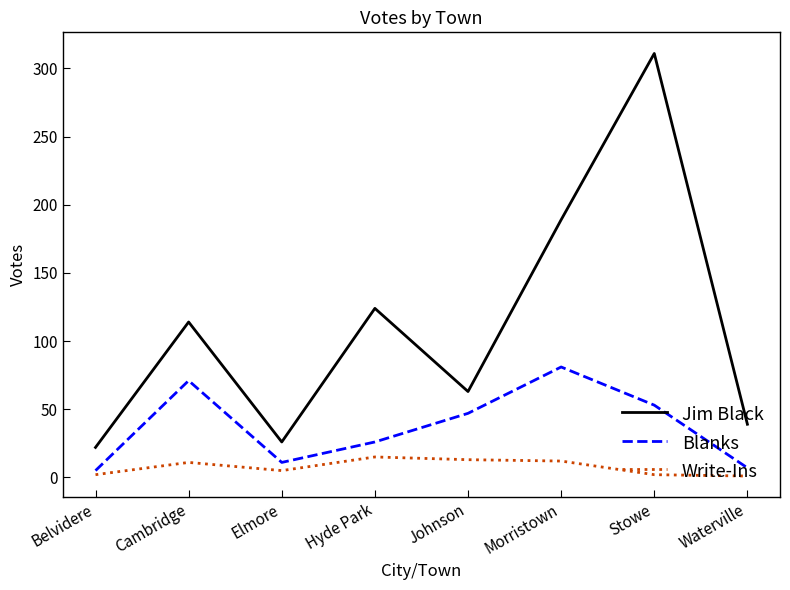

How many lines are shown in the chart?

3